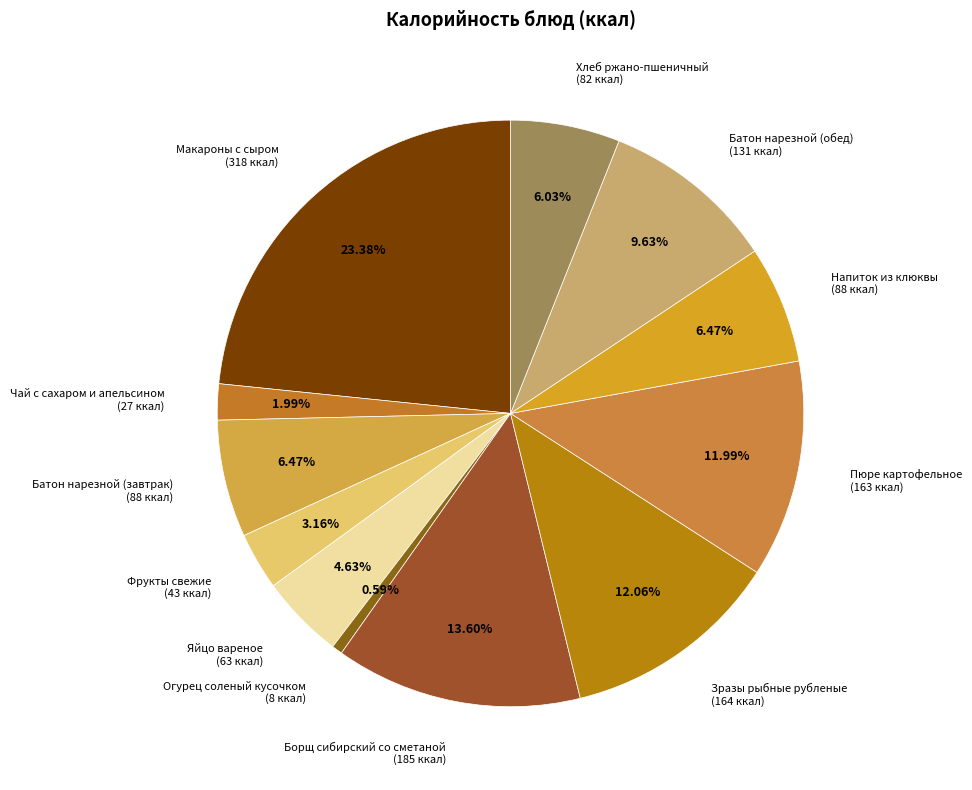

Does any single category account for the majority?

No